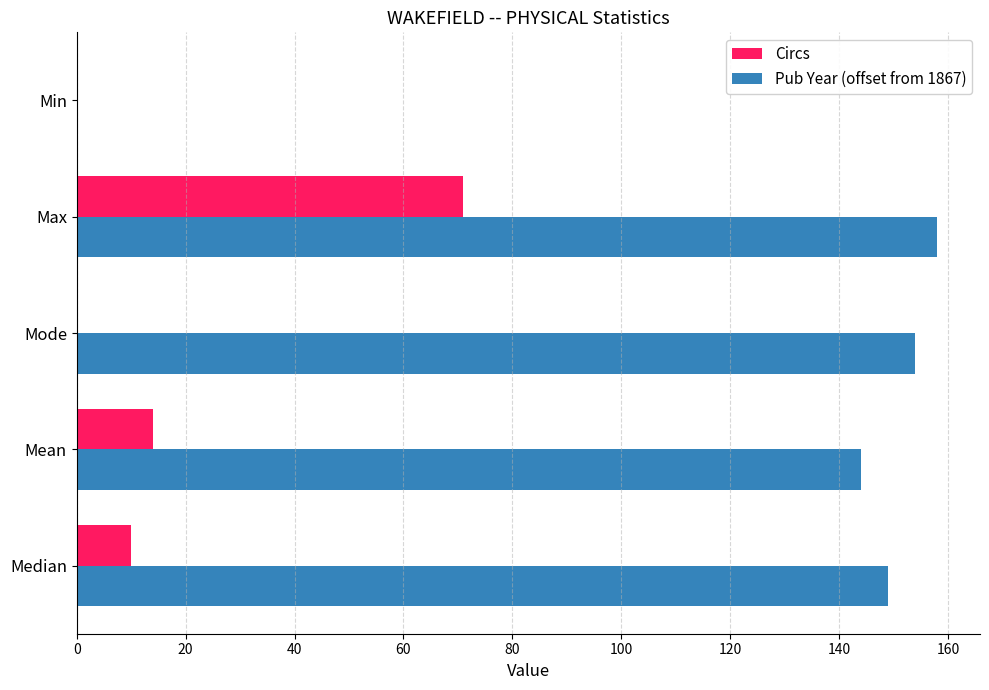

Is it true that Pub Year (offset from 1867) equals 0 at Min?

True